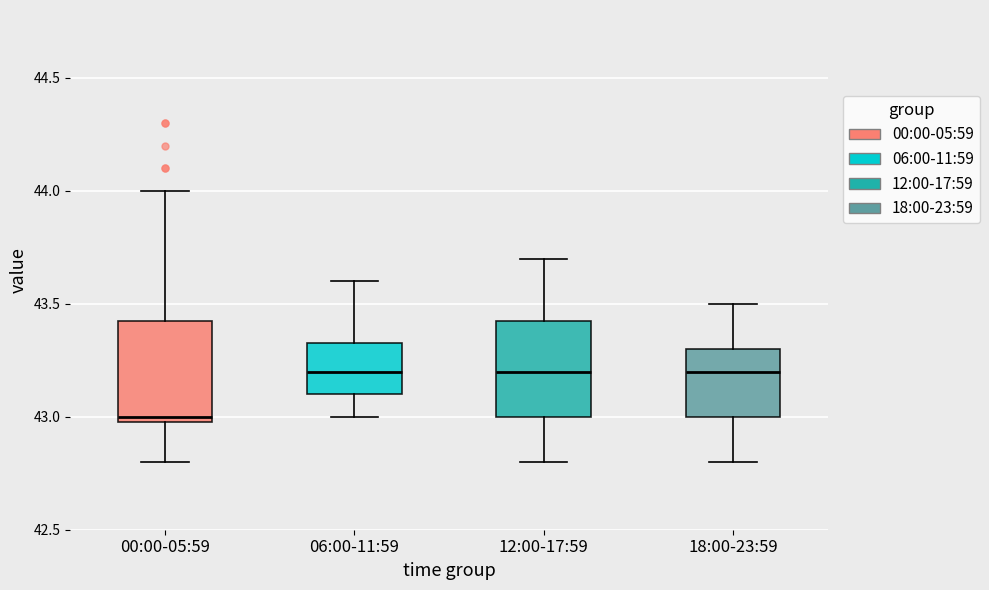

Reading left to right, read every box against the y-axis: the position of its median line, the range the box covers, and the ends of its whiskers. The values are not printed on the chart, so give them approximately, as read against the axis.

00:00-05:59: median 43.00 (just above the box's lower edge), box 43.00 to 43.45, whiskers 42.80 to 44.00
06:00-11:59: median 43.20, box 43.10 to 43.35, whiskers 43.00 to 43.60
12:00-17:59: median 43.20, box 43.00 to 43.45, whiskers 42.80 to 43.70
18:00-23:59: median 43.20, box 43.00 to 43.30, whiskers 42.80 to 43.50